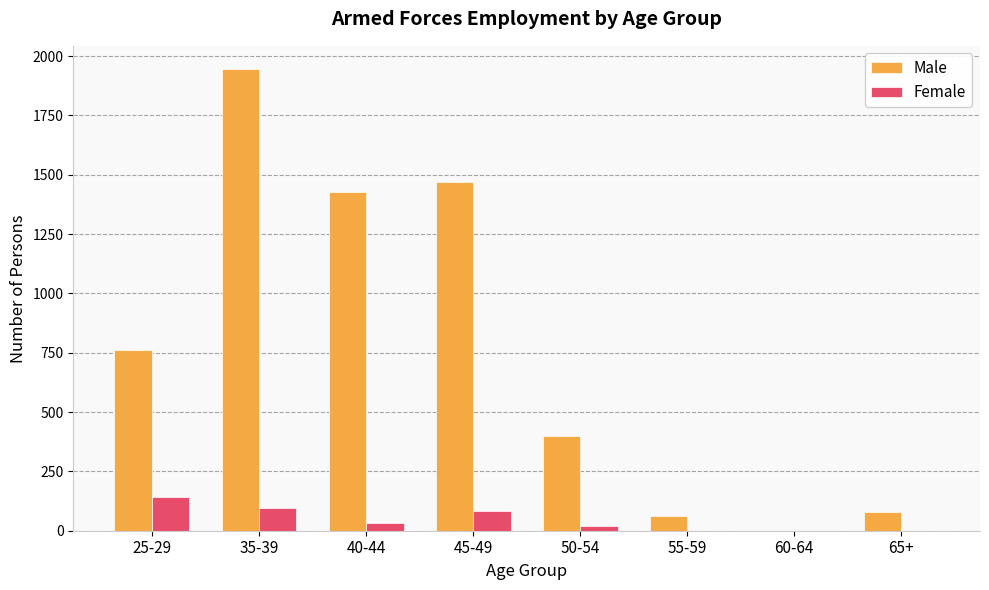

What is the difference between the Female values at 40-44 and 45-49?

50